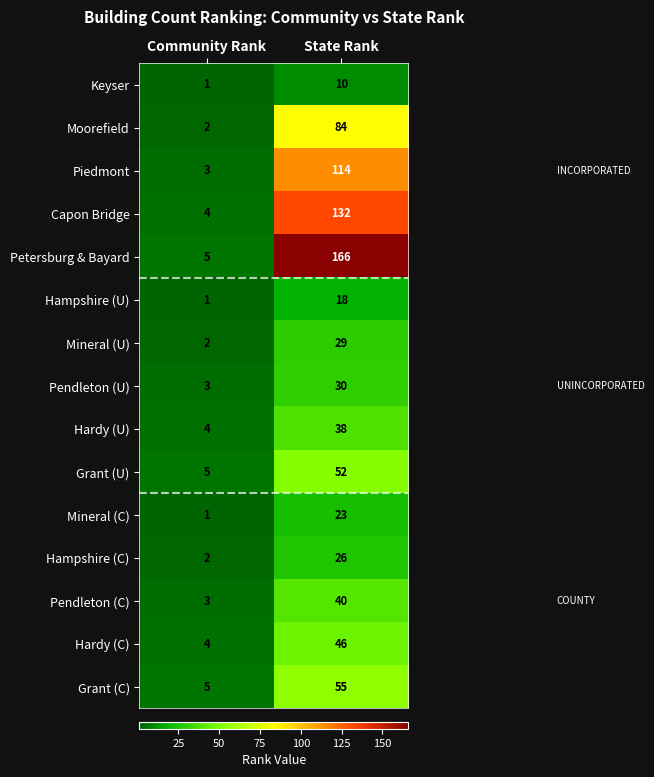

Between Community Rank and State Rank, which series saw the biggest shift?

Petersburg & Bayard